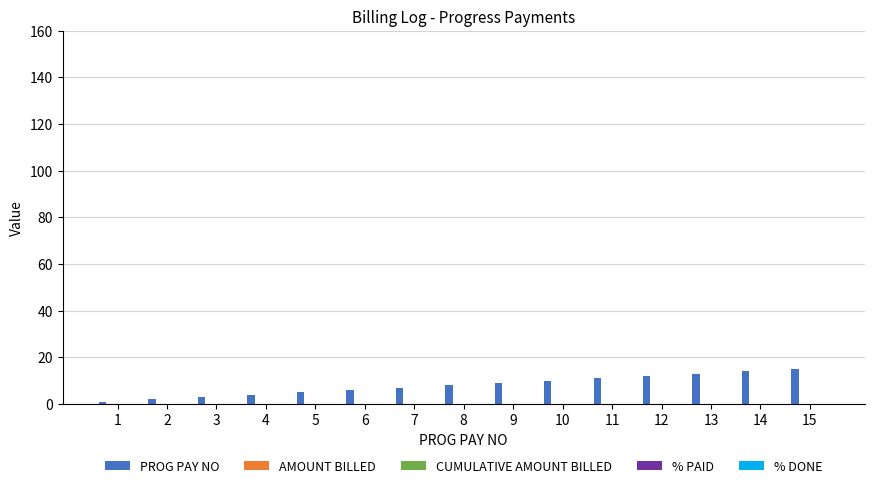

What is the sum of all values?

120